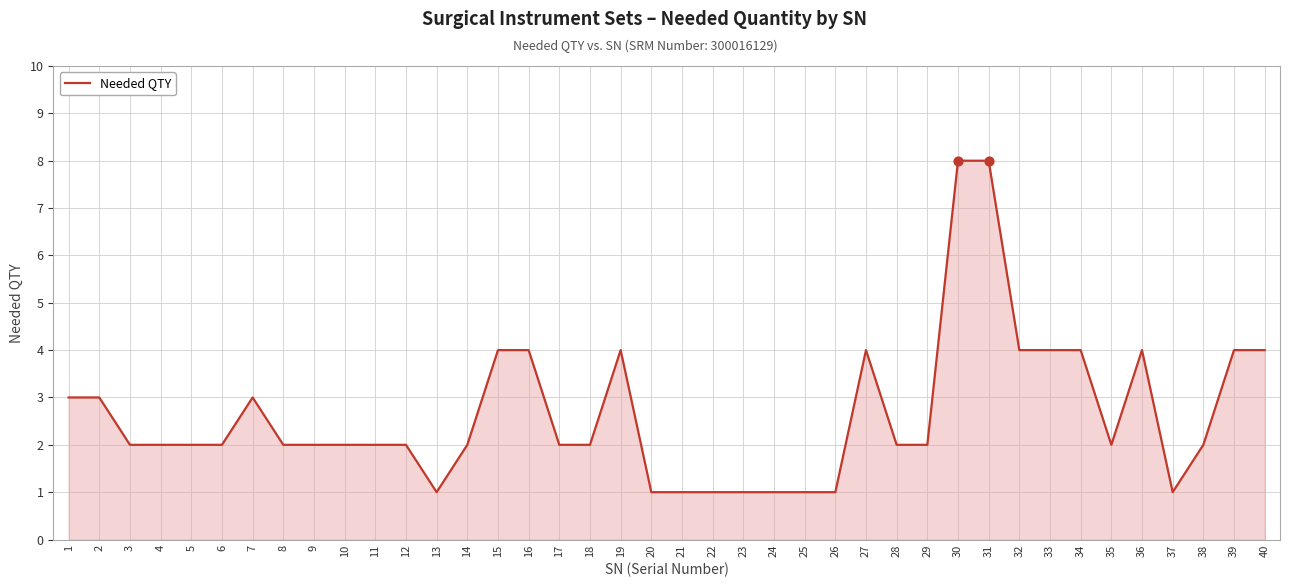

Which has a higher value, 7 or 38?

7